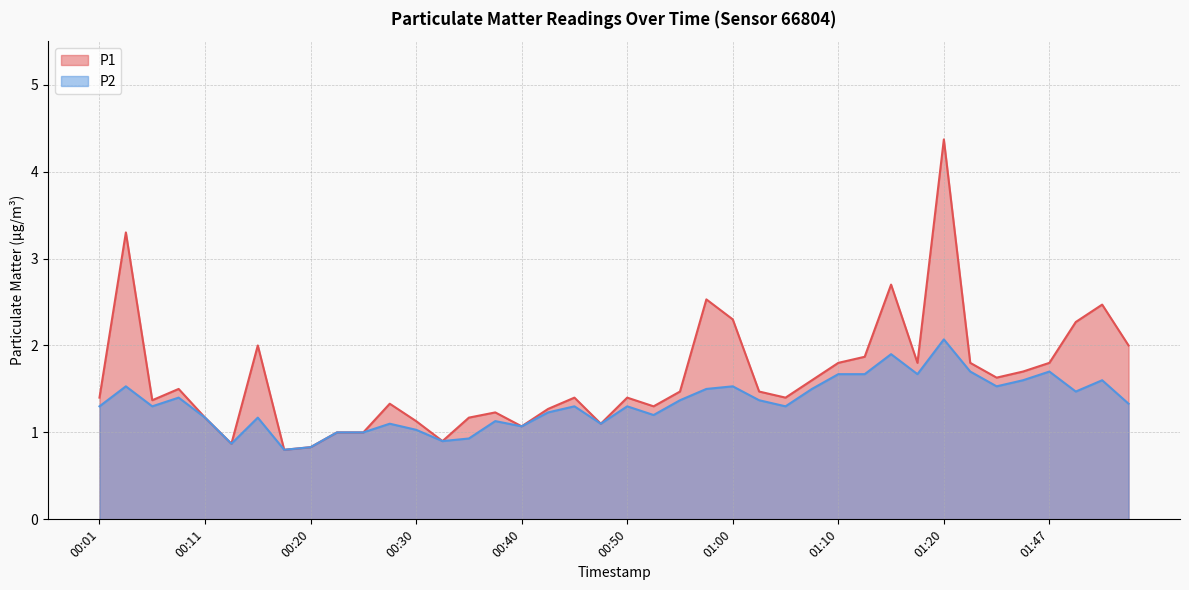

Does the chart have visible grid lines?

Yes